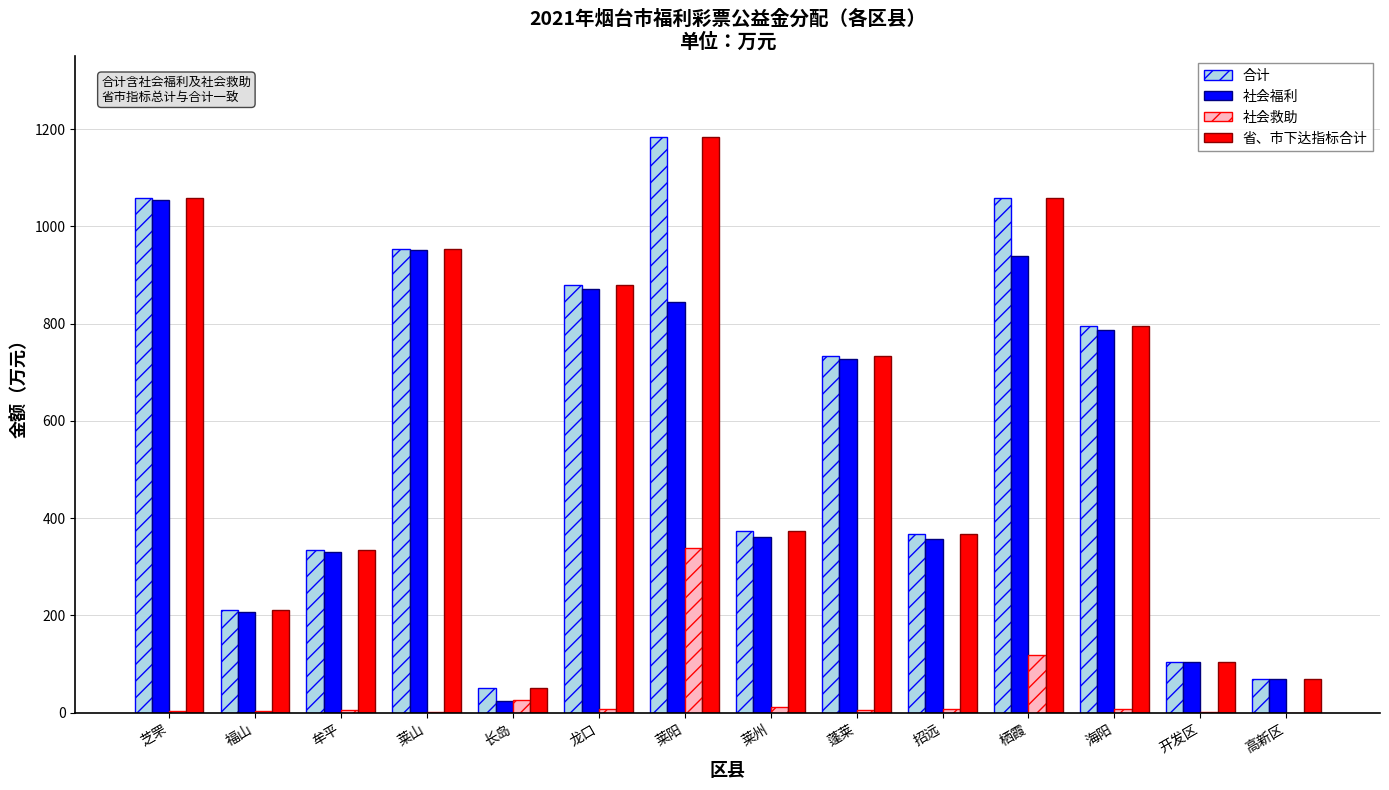

True or false: 省、市下达指标合计 has a value of 953.2 at 莱山.

True